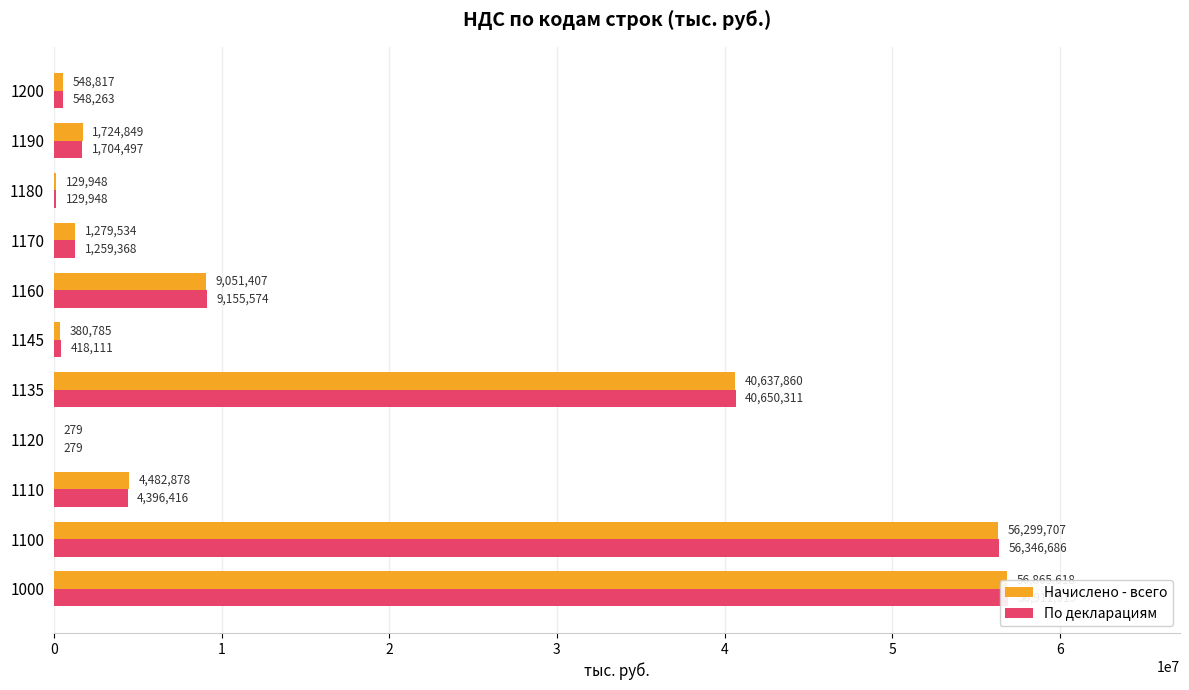

Reading left to right, list all the values displayed in this chart.

Начислено - всего: 56865618	56299707	4482878	279	40637860	380785	9051407	1279534	129948	1724849	548817
По декларациям: 56911915	56346686	4396416	279	40650311	418111	9155574	1259368	129948	1704497	548263